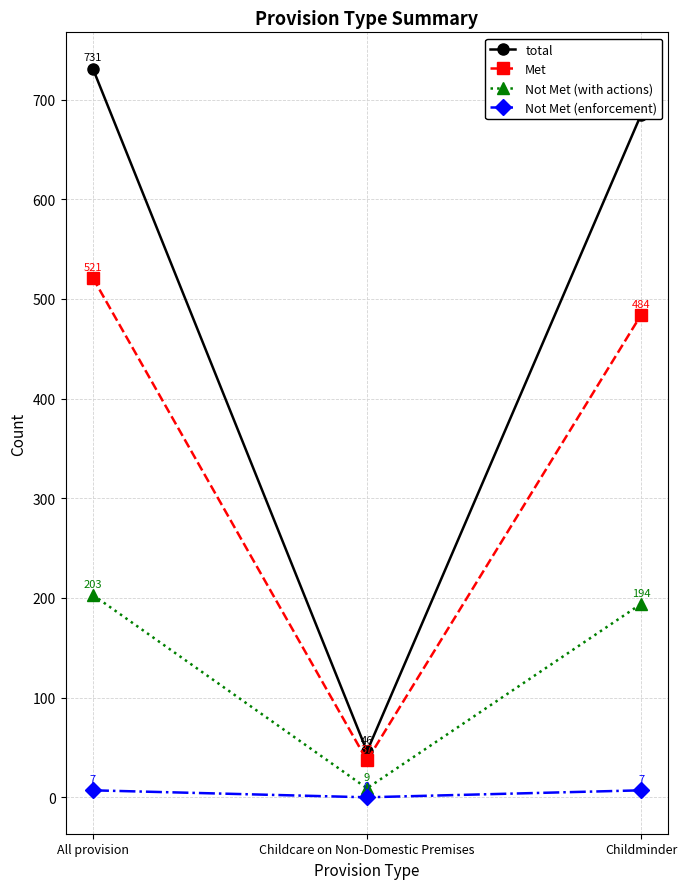

Where is Not Met (enforcement) nearest to the value 3?

Childcare on Non-Domestic Premises